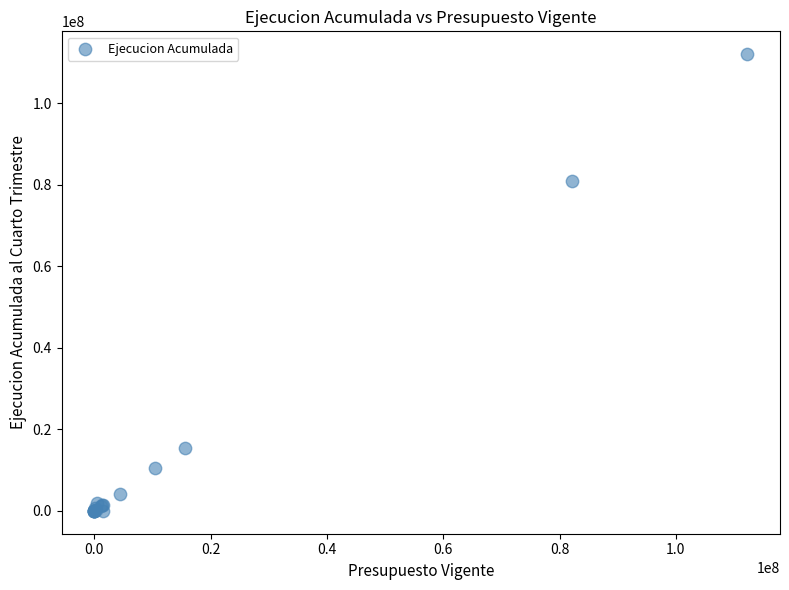

What Y value in the scatter plot is closest to 56010150?

80874268